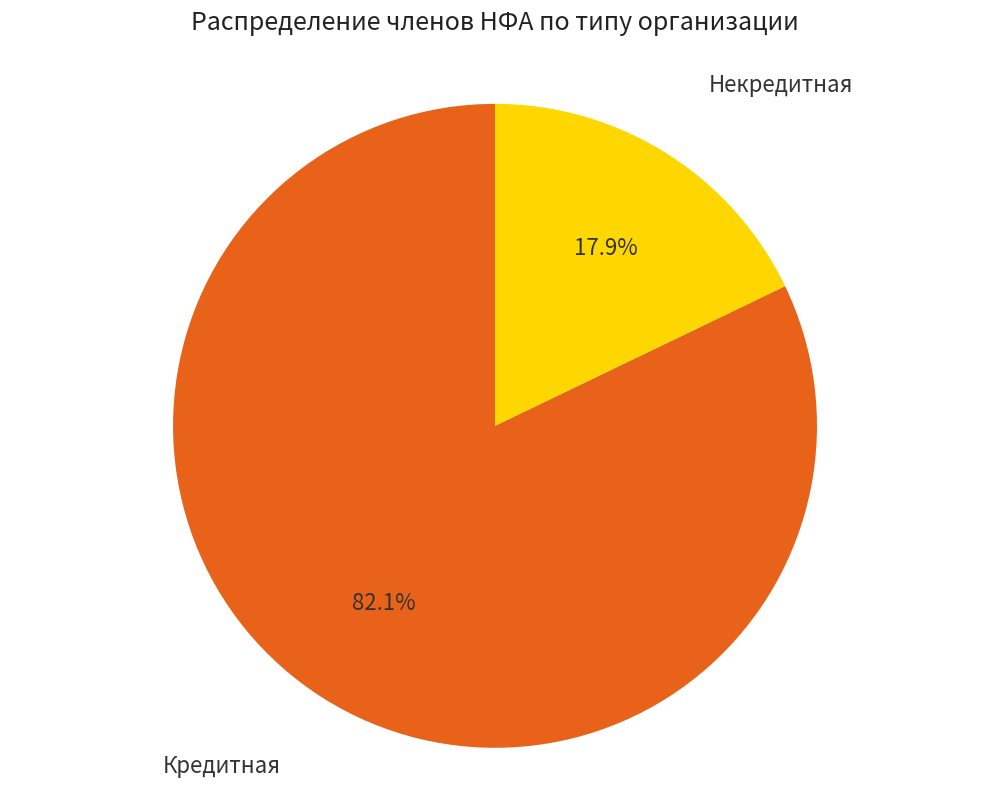

Is there any slice that represents more than half of the pie?

Yes